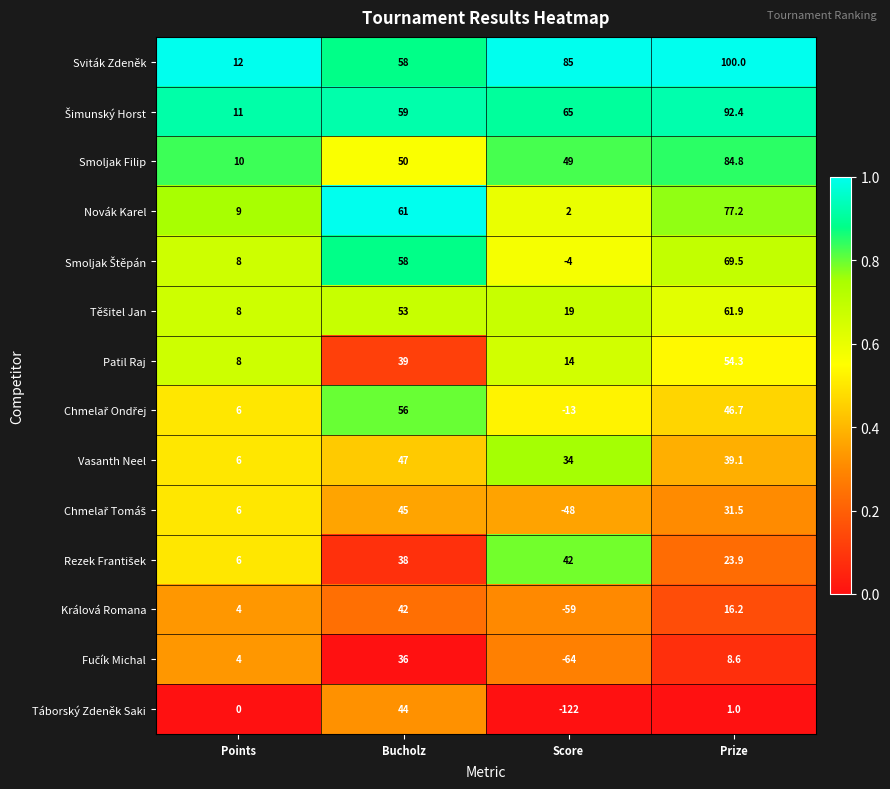

Count the Sviták Zdeněk values in the range 58 to 100.

3